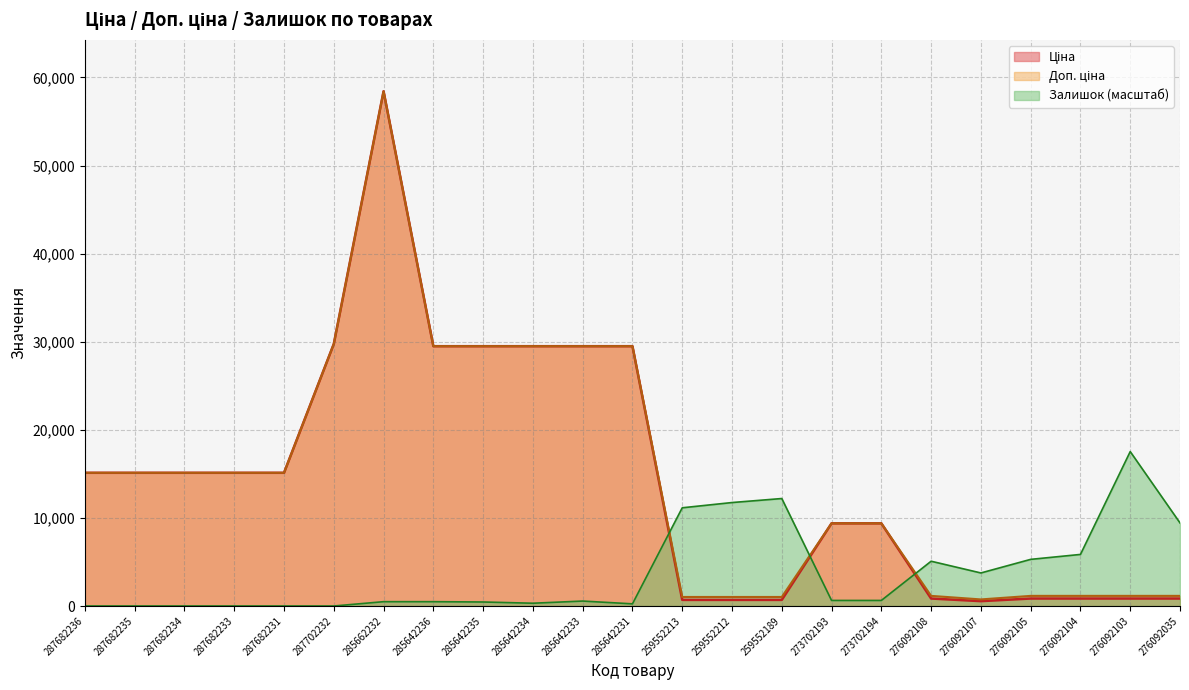

Between which two adjacent categories do Ціна and Залишок first intersect?

285642231 and 259552213